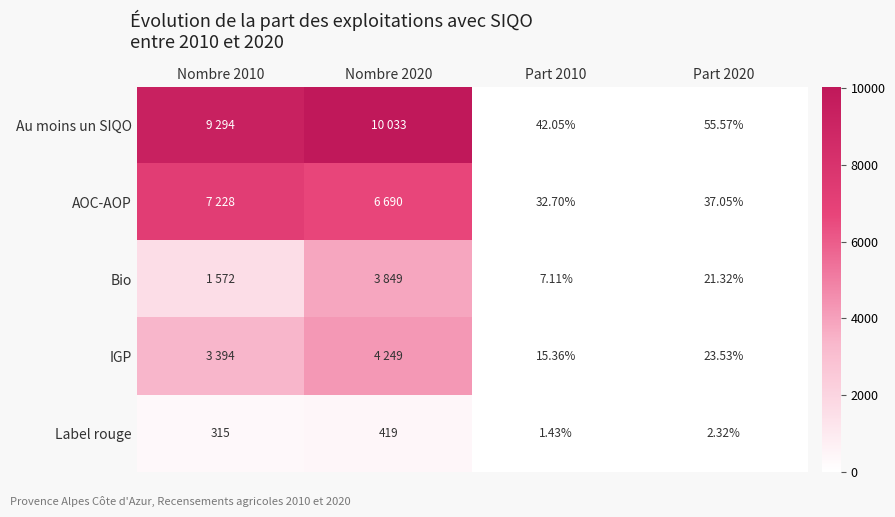

Rank the series at Part 2020 from lowest to highest value.

Label rouge, Bio, IGP, AOC-AOP, Au moins un SIQO